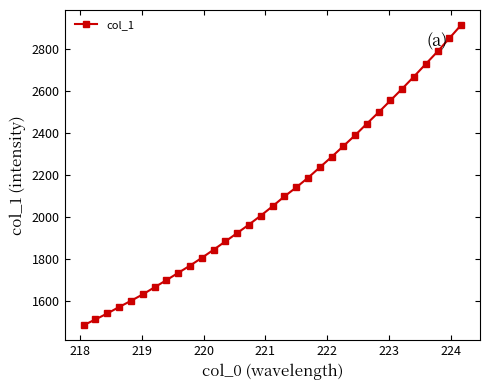

Reading left to right, extract all data points from this chart.

1486.0	1513.5	1541.8	1572.4	1601.6	1632.3	1666.0	1699.8	1734.5	1768.9	1805.7	1844.4	1884.0	1923.6	1964.1	2006.3	2050.9	2097.6	2140.3	2186.1	2235.6	2285.1	2336.6	2388.4	2443.6	2497.8	2553.7	2609.8	2667.7	2727.4	2786.5	2849.4	2912.4